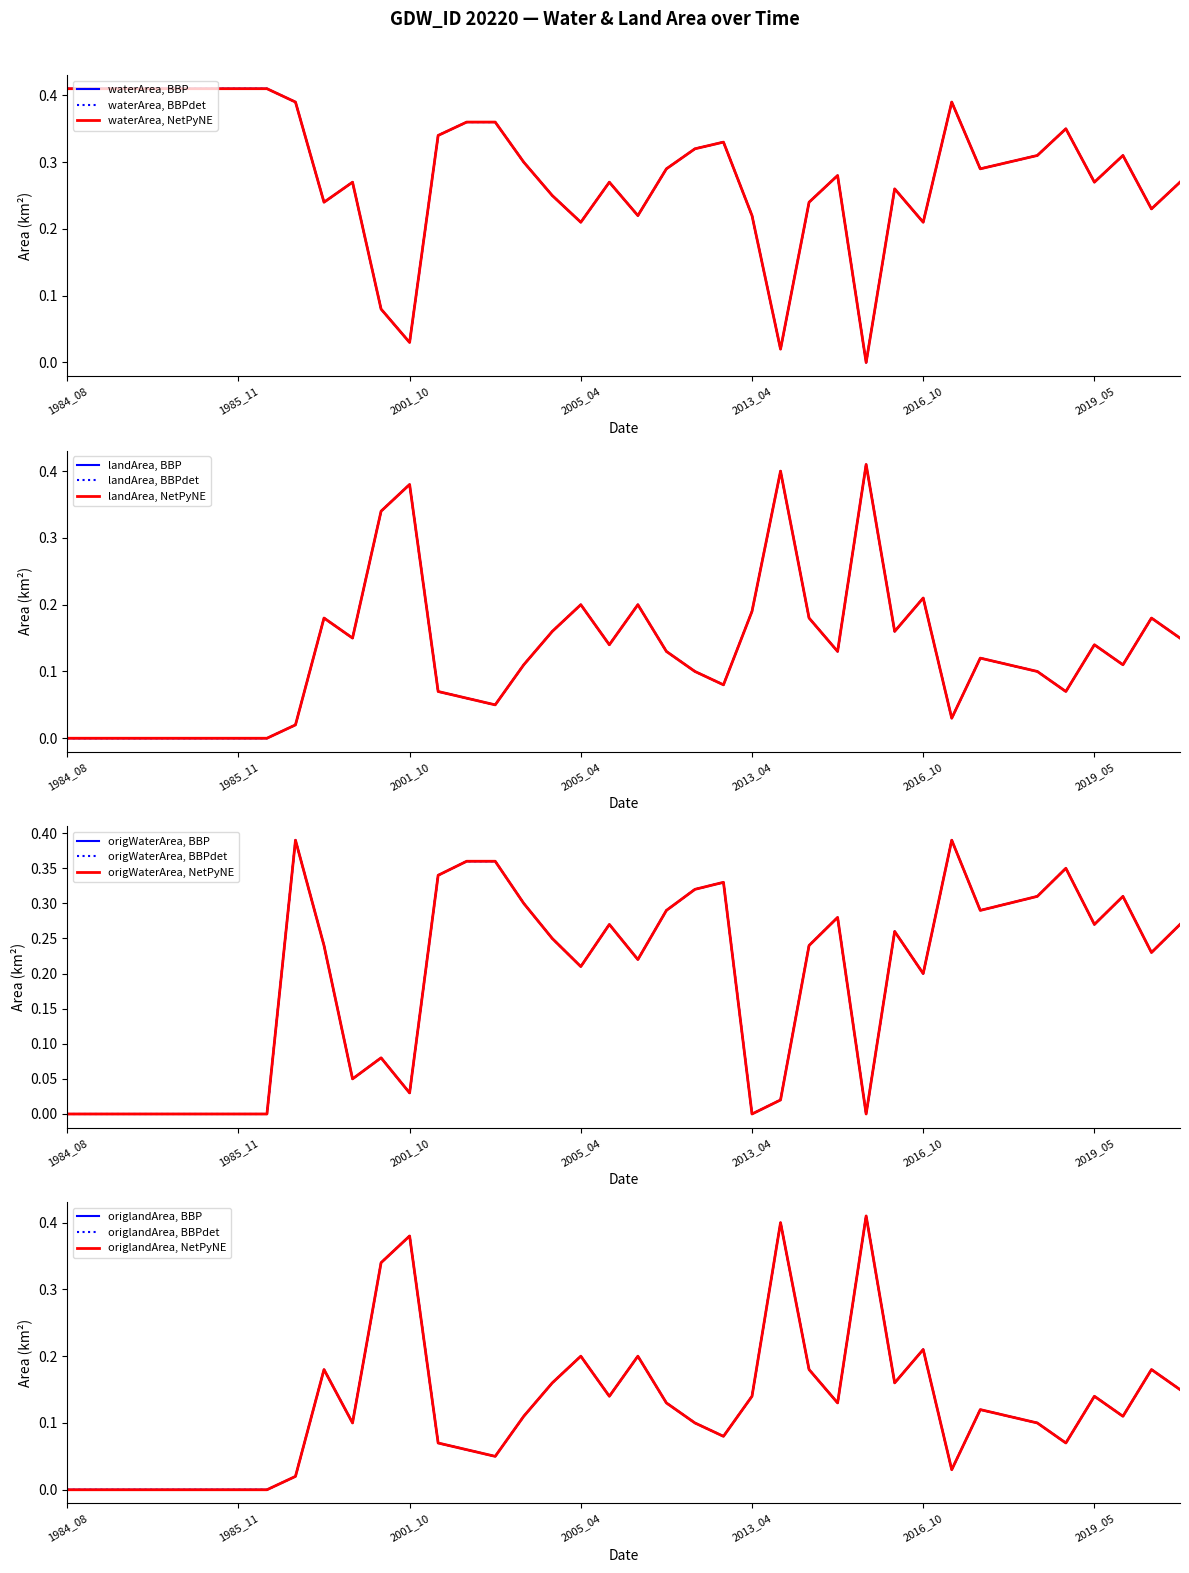

What is the average value of the origlandArea series?

0.1